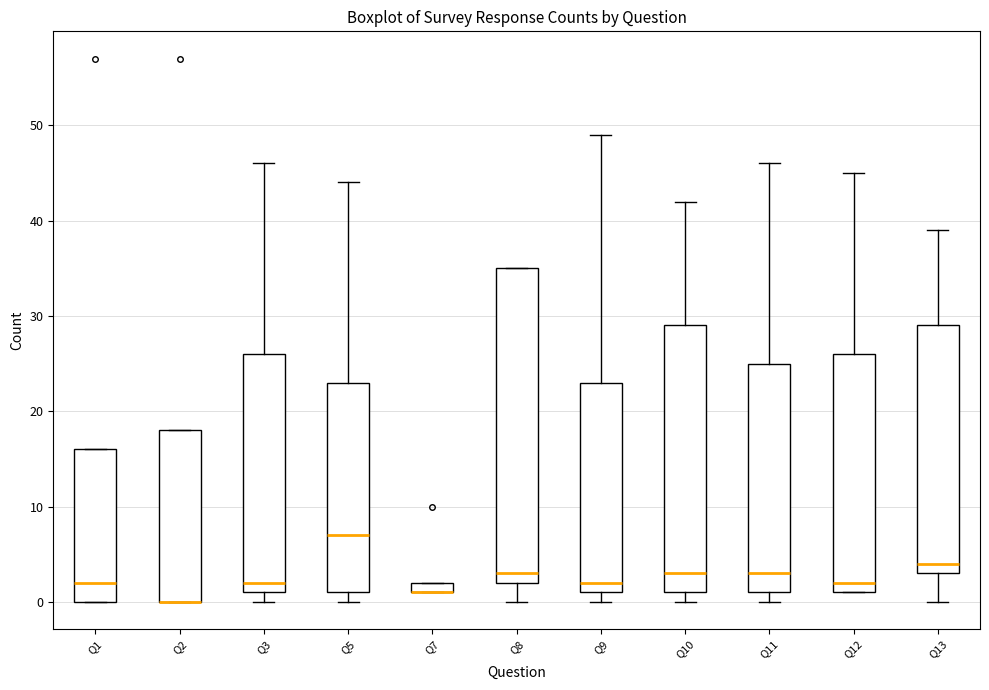

Which box is the tallest, from its lower edge to its upper edge?

Q8